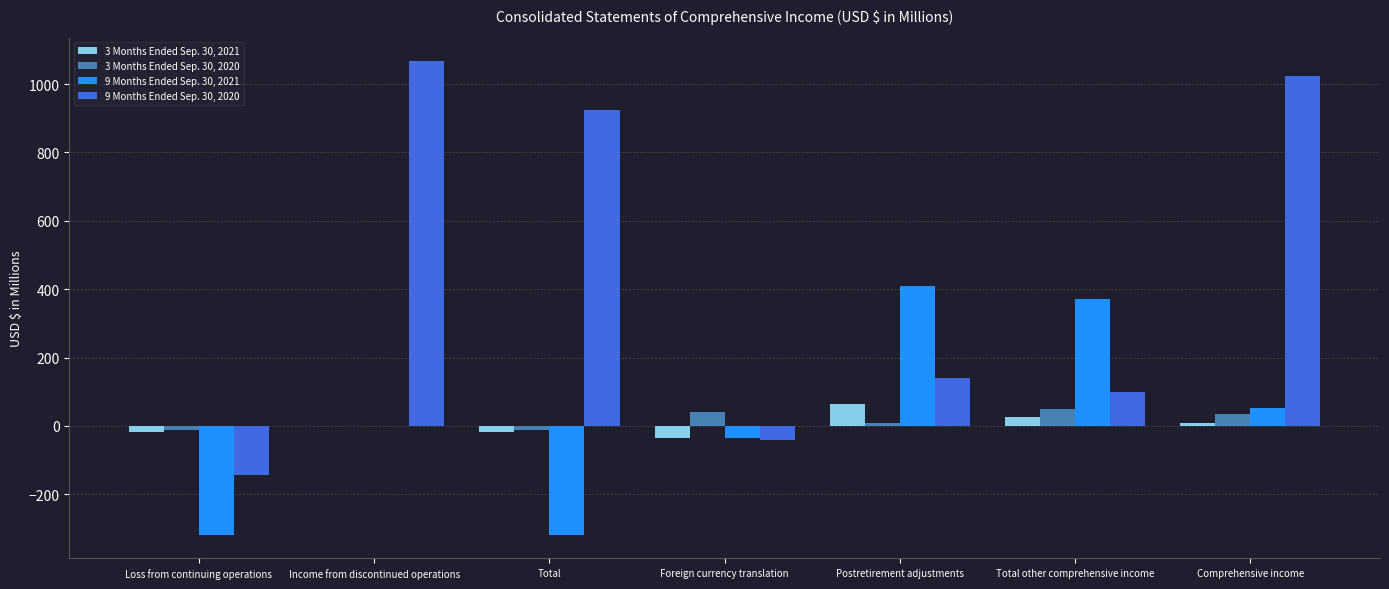

Count the number of categories in the chart.

7